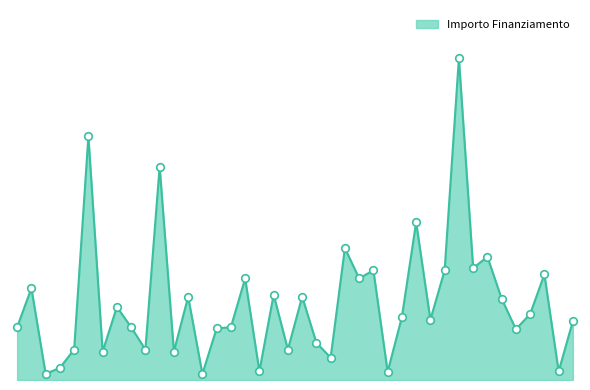

Is this an area chart (filled region under the line)?

Yes